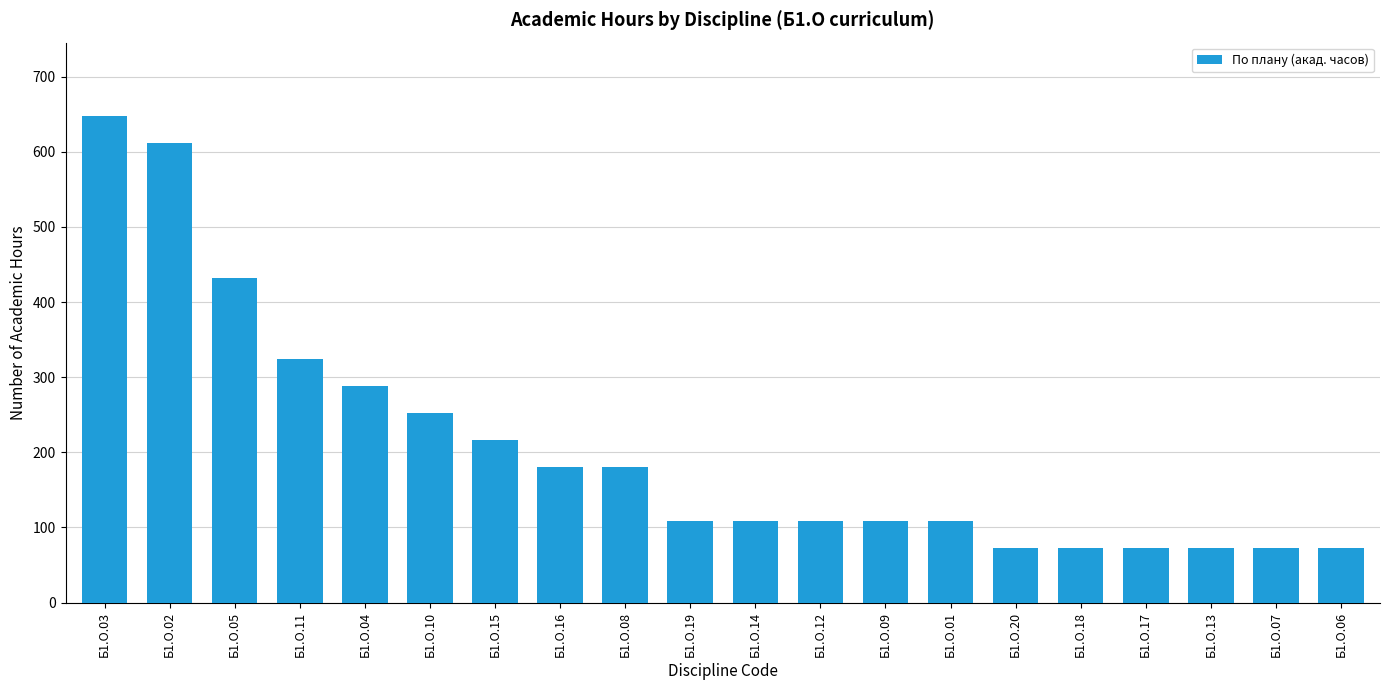

What value does the data have at Б1.О.01, to the nearest 100?

100